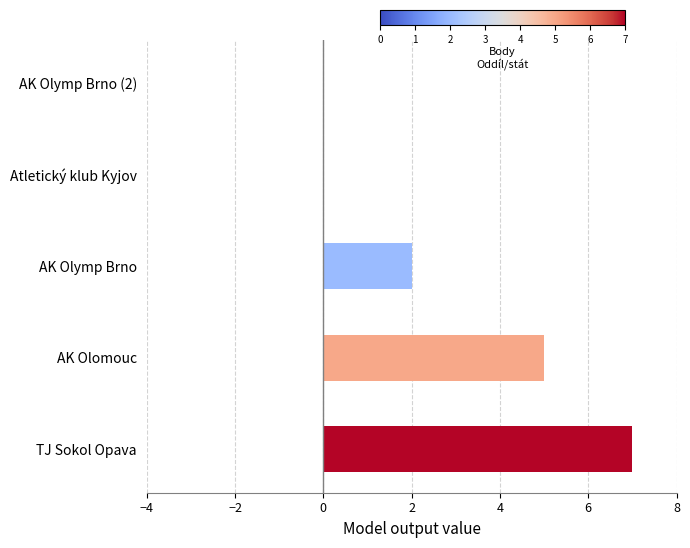

True or false: the data shows 2 at AK Olymp Brno.

True